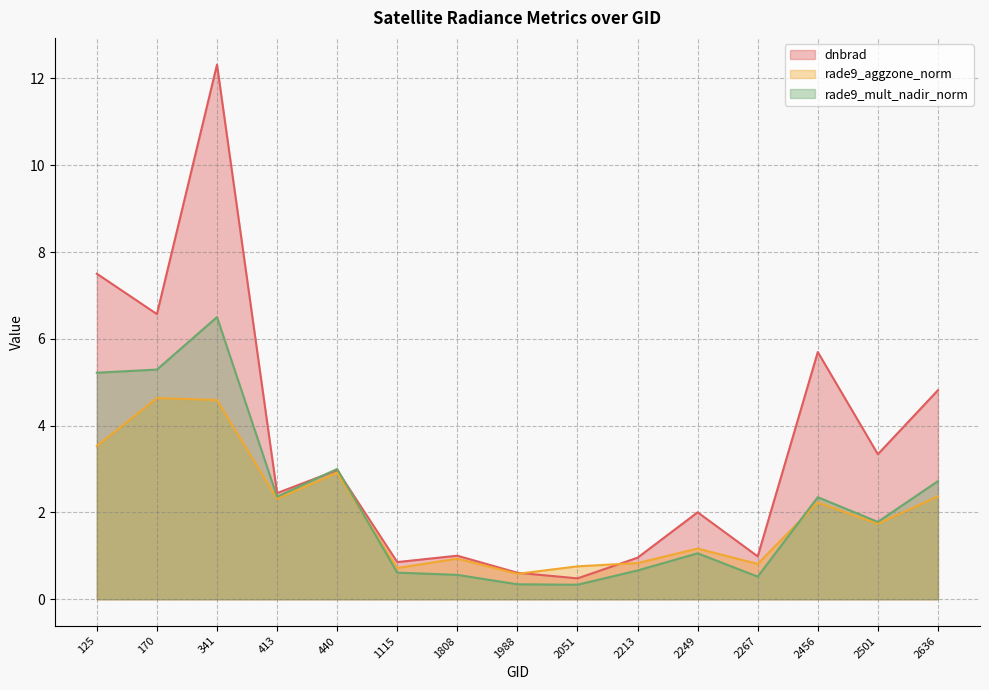

Between 1988 and 2501, which is larger?

2501